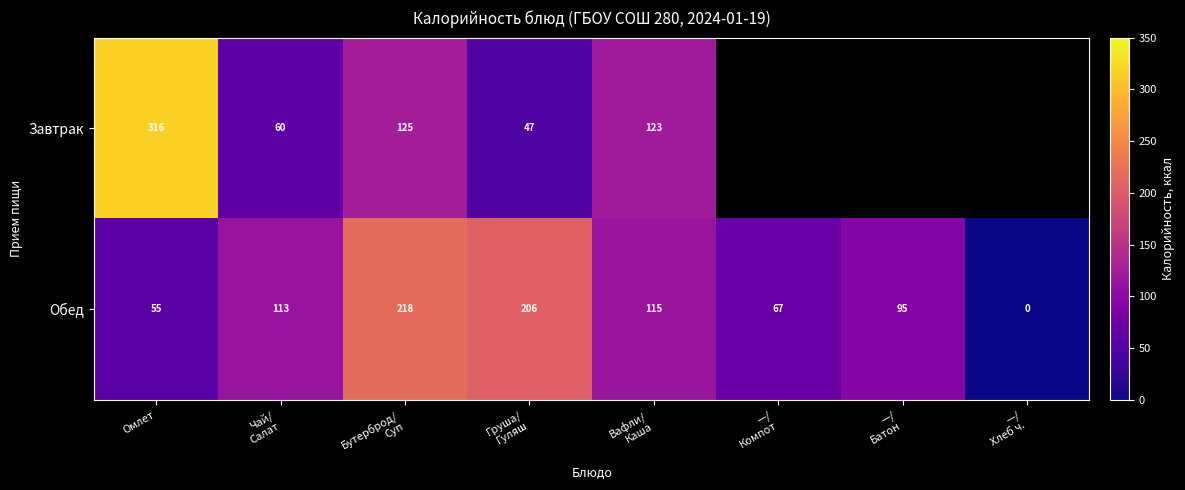

Which label corresponds to the smallest value in the chart?

—/
Хлеб ч.